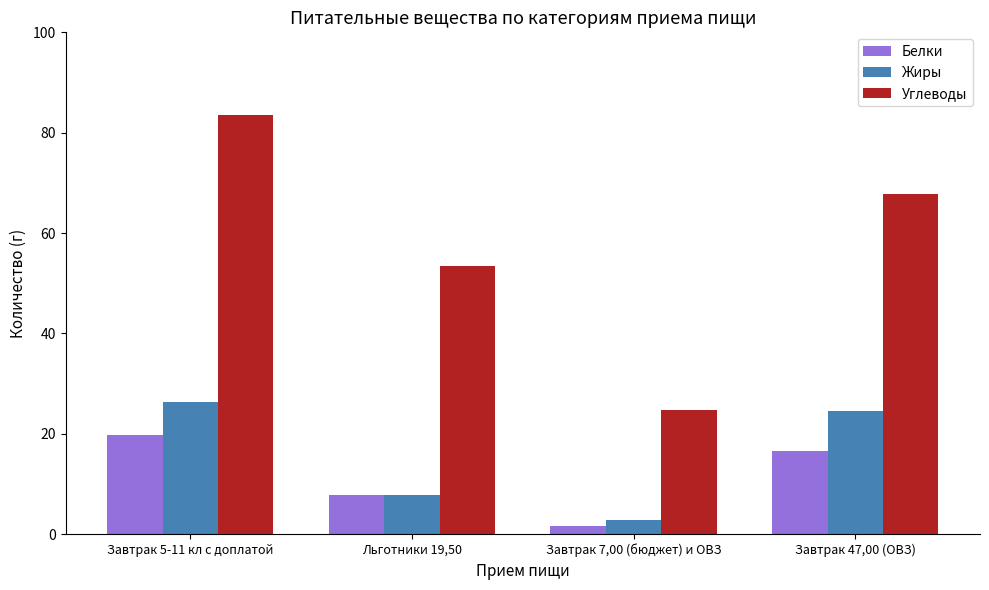

What is the label of the 3rd bar from the right?

Льготники 19,50